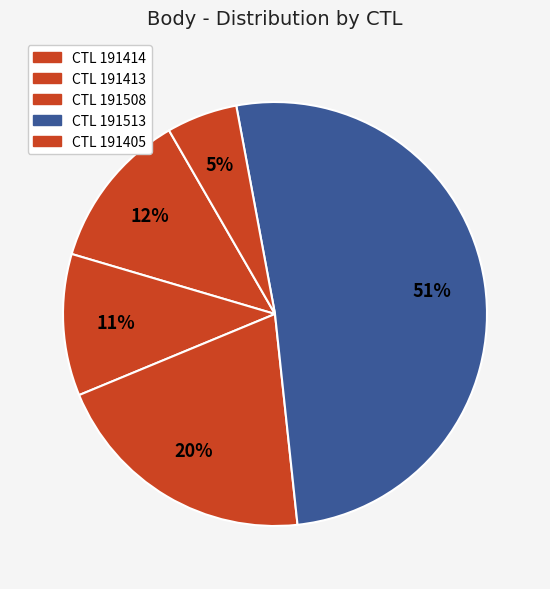

How many slices are in this pie chart?

5